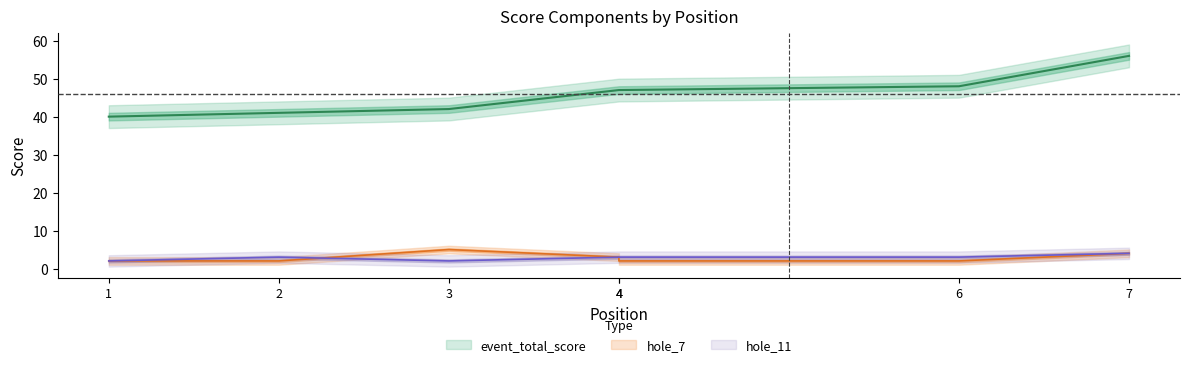

Is this an area chart (filled region under the line)?

No